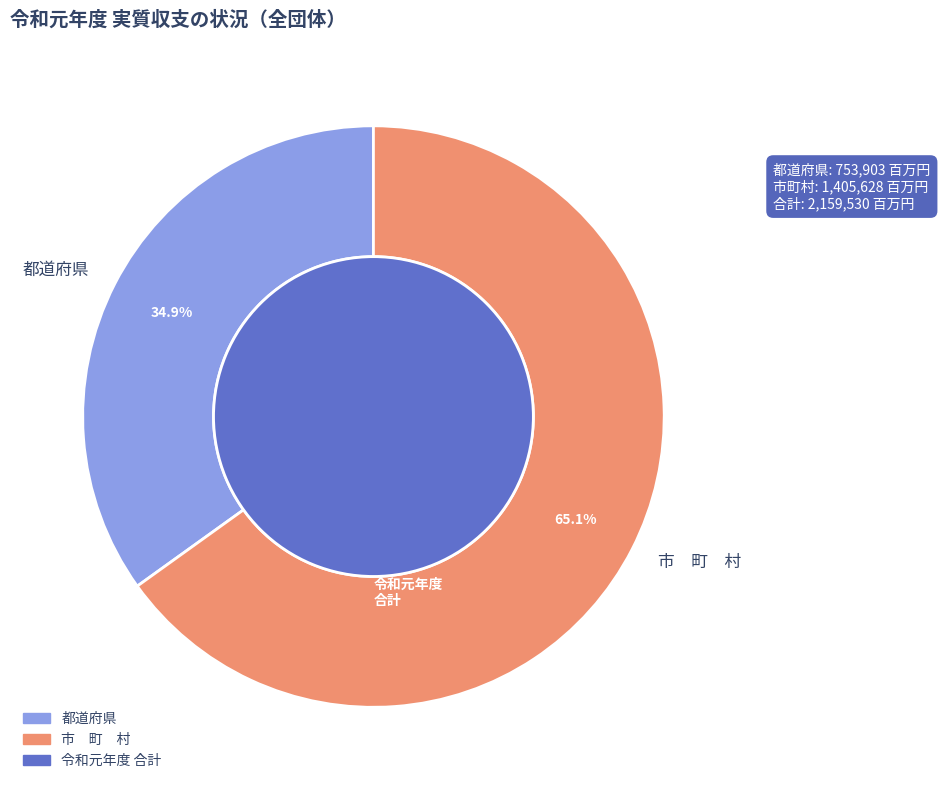

Is the sum of 25 and 22 greater than half?

No